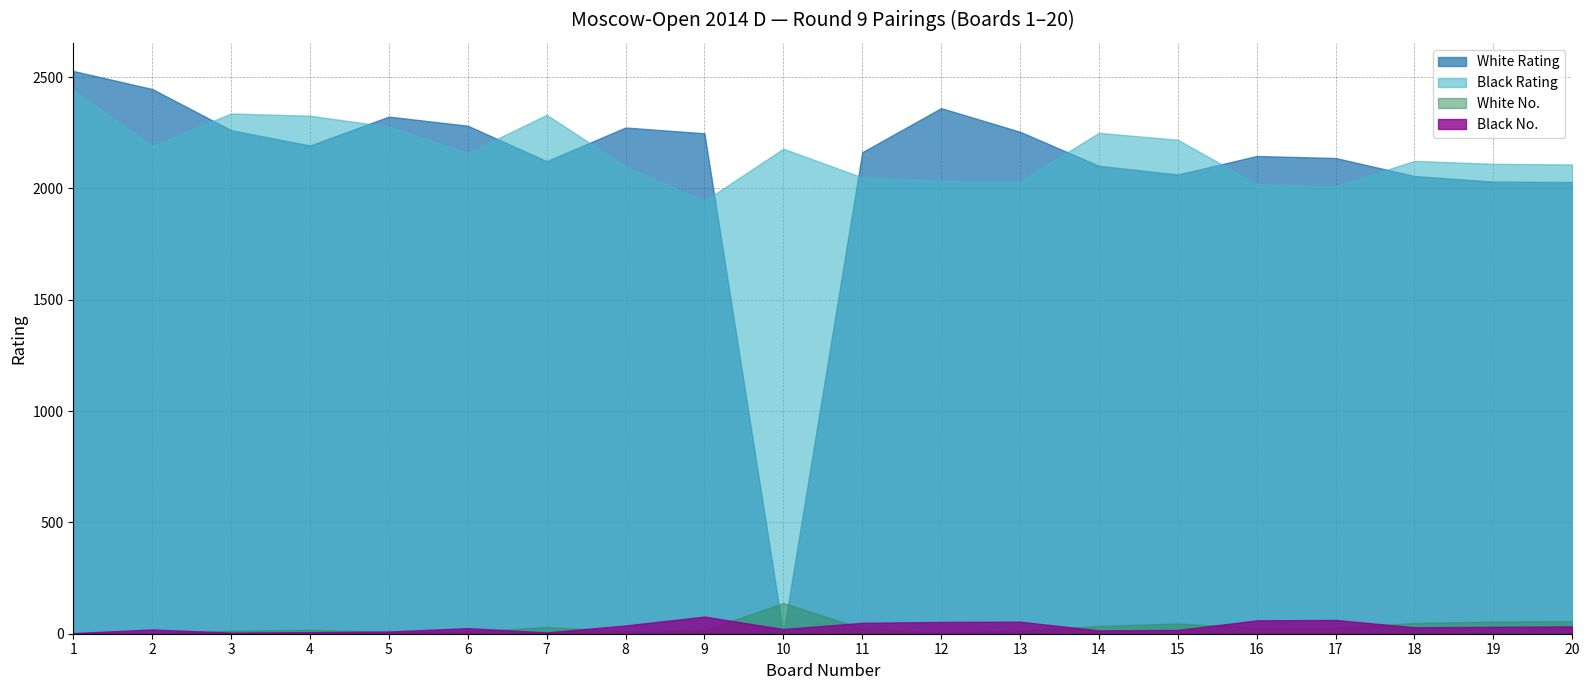

Between which two adjacent categories do White No. and White Rating first intersect?

9 and 10